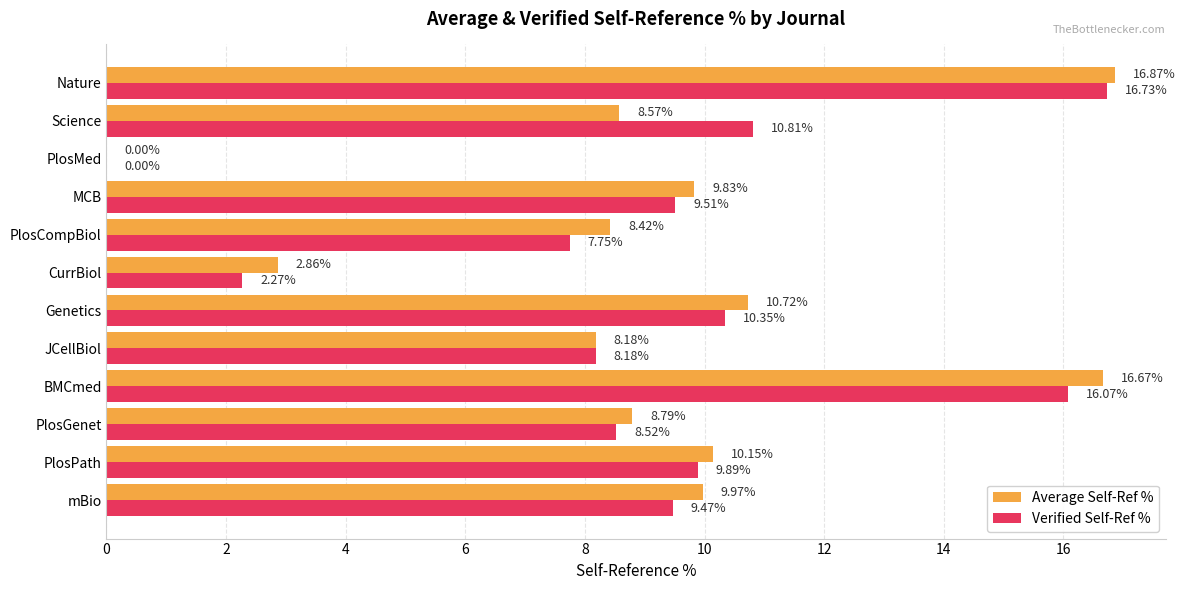

Where is Verified Self-Ref % nearest to the value 8?

JCellBiol